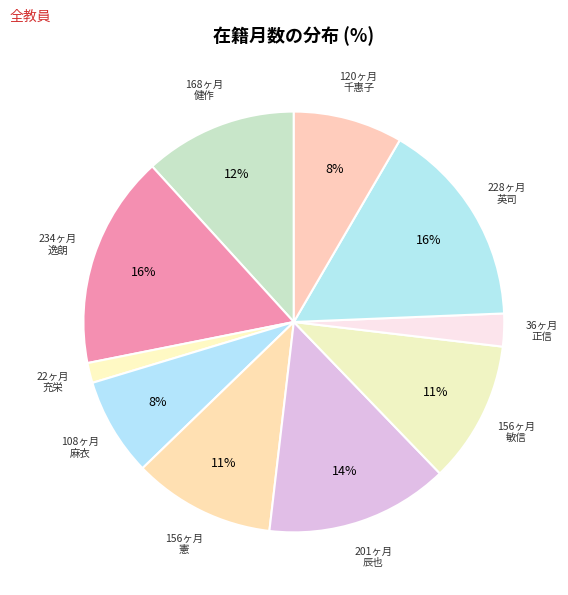

Count the number of slices in the pie.

10